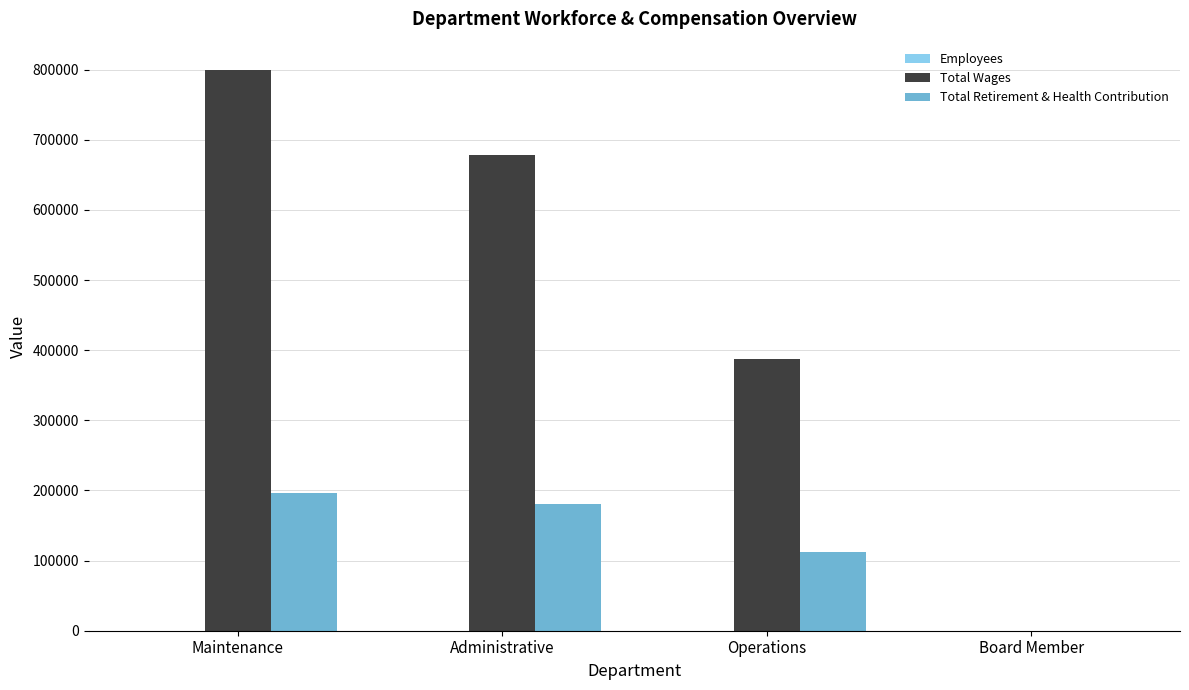

Between Administrative and Operations, which series saw the biggest shift?

Total Wages